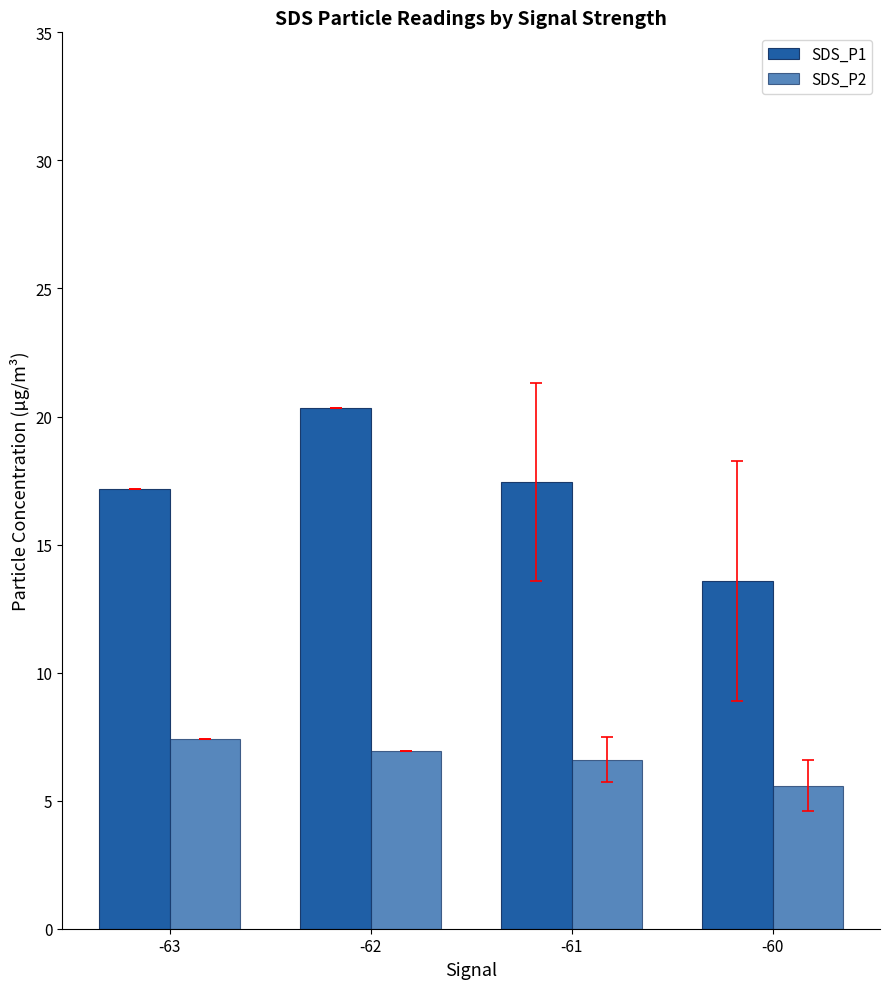

What is the difference between the maximum and minimum values in the SDS_P1 series?

6.8